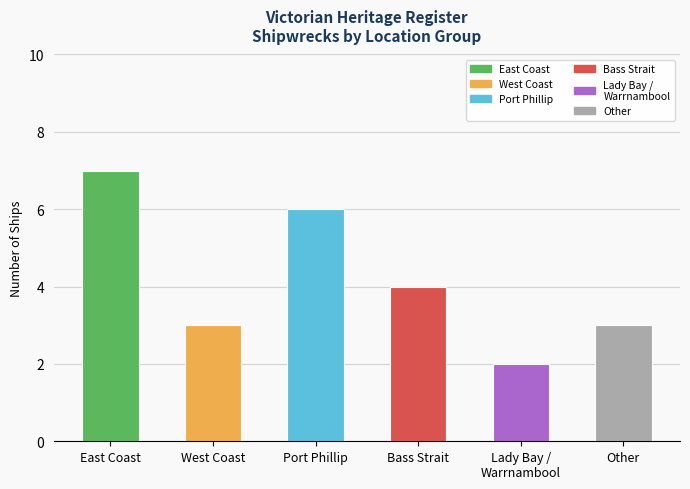

What is the value of the 1st bar from the left?

7